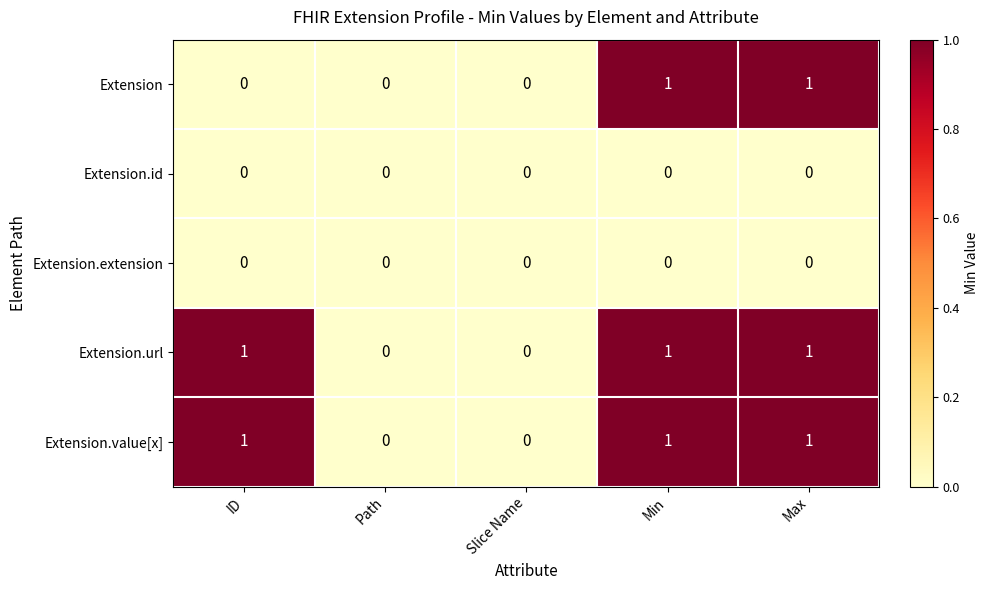

Is it true that Extension.id equals 0 at ID?

True